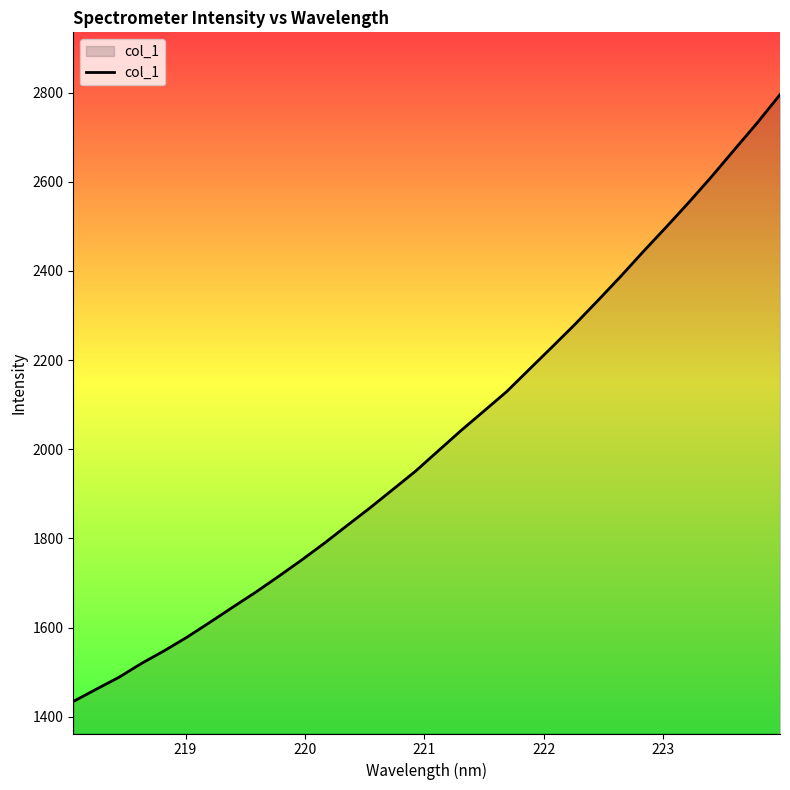

What is the maximum value shown in the chart?

2795.6